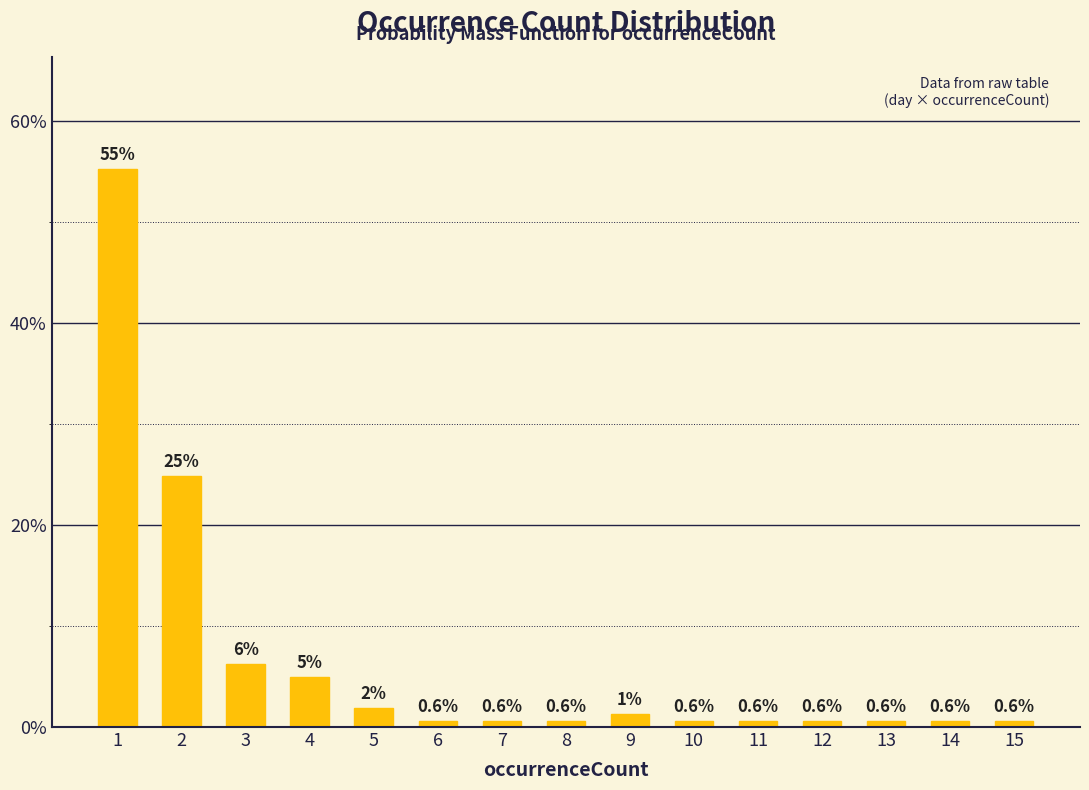

Which has a higher value, 12 or 3?

3